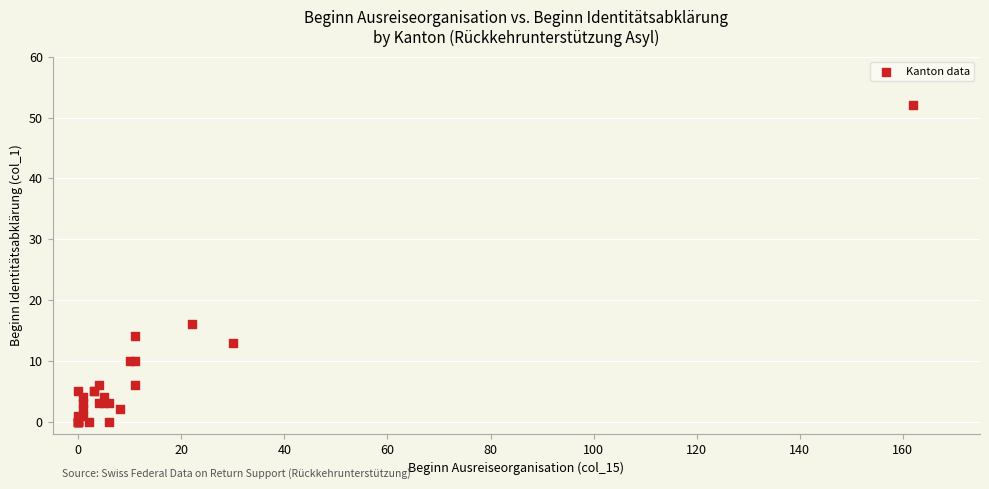

What Y value in the scatter plot is closest to 26?

16